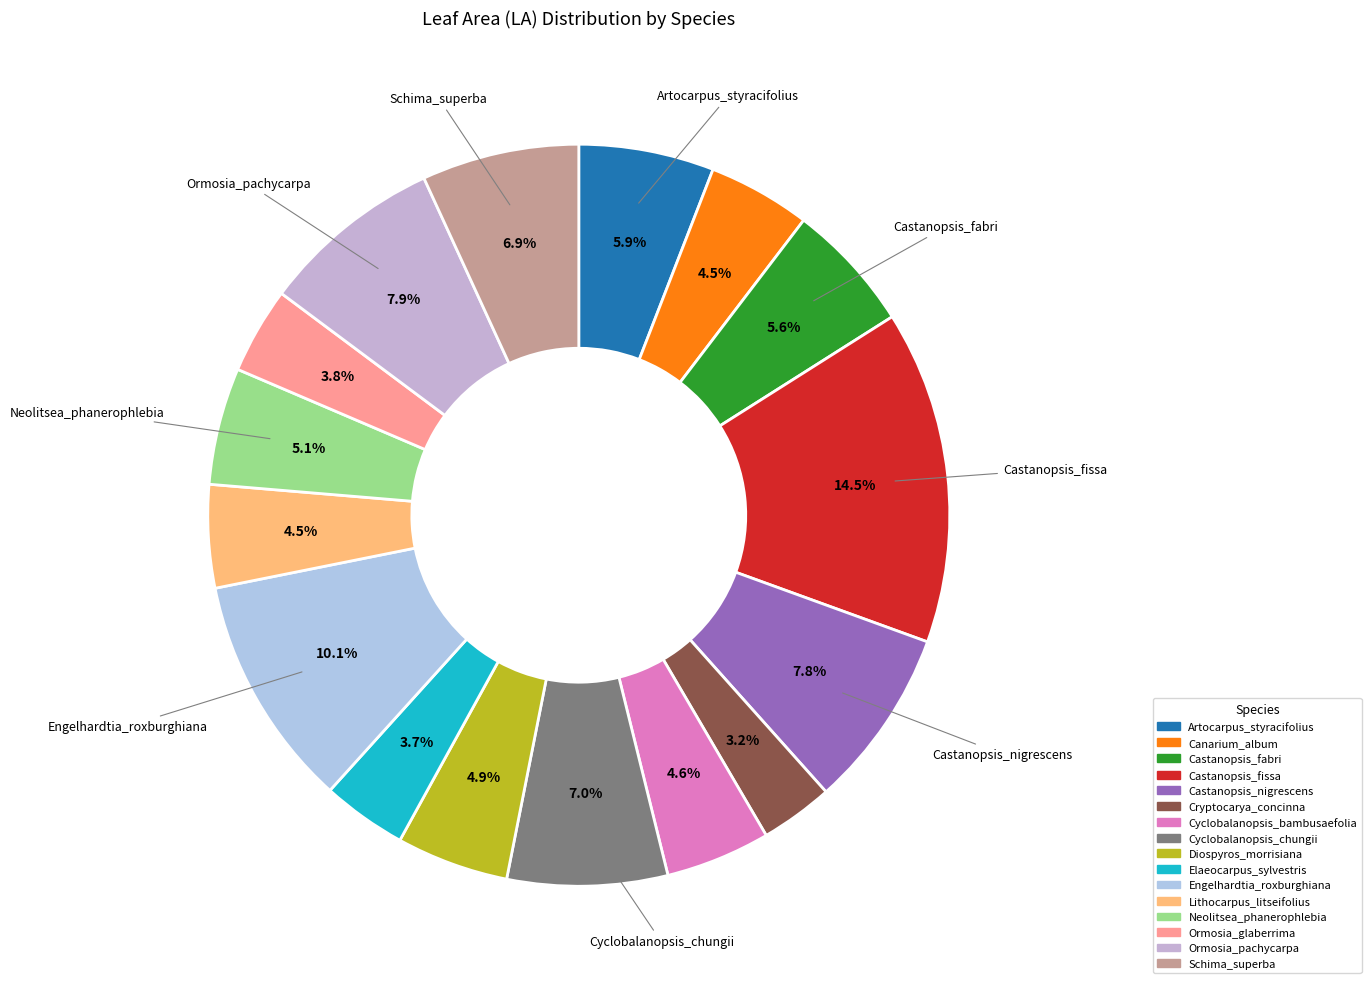

Which slice is the largest?

Castanopsis_fissa